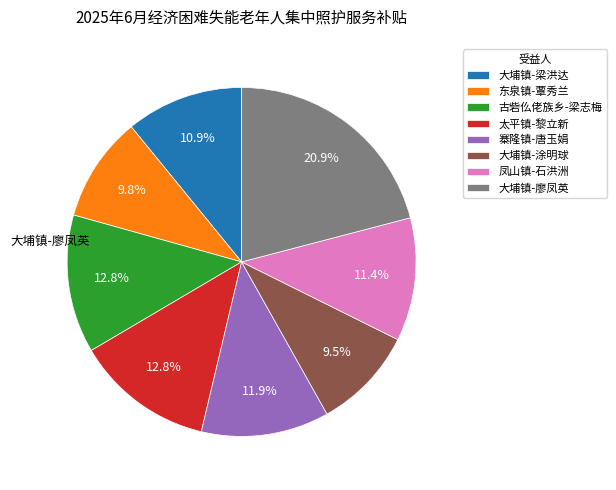

Does any single category account for the majority?

No